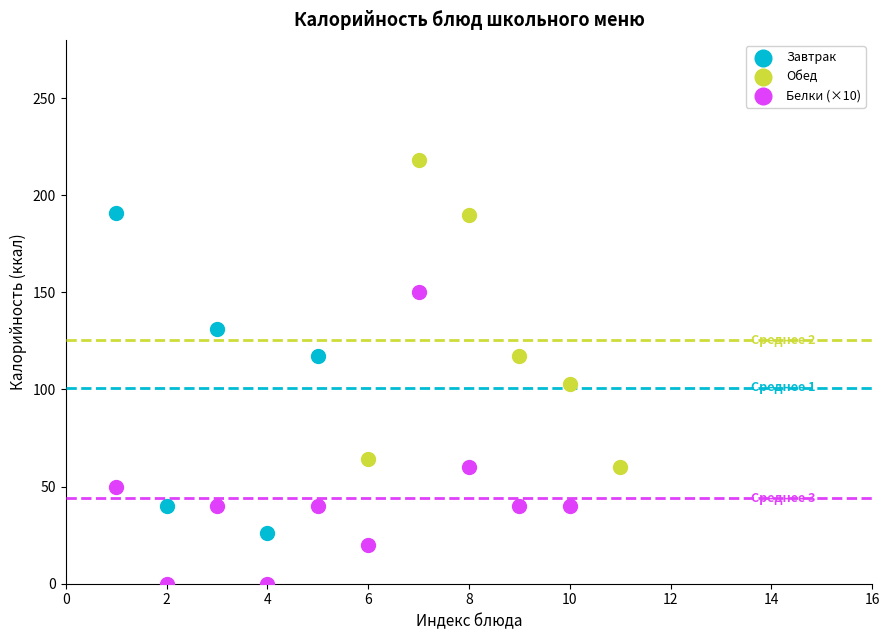

Which series contains the lowest Y value?

Белки (×10)